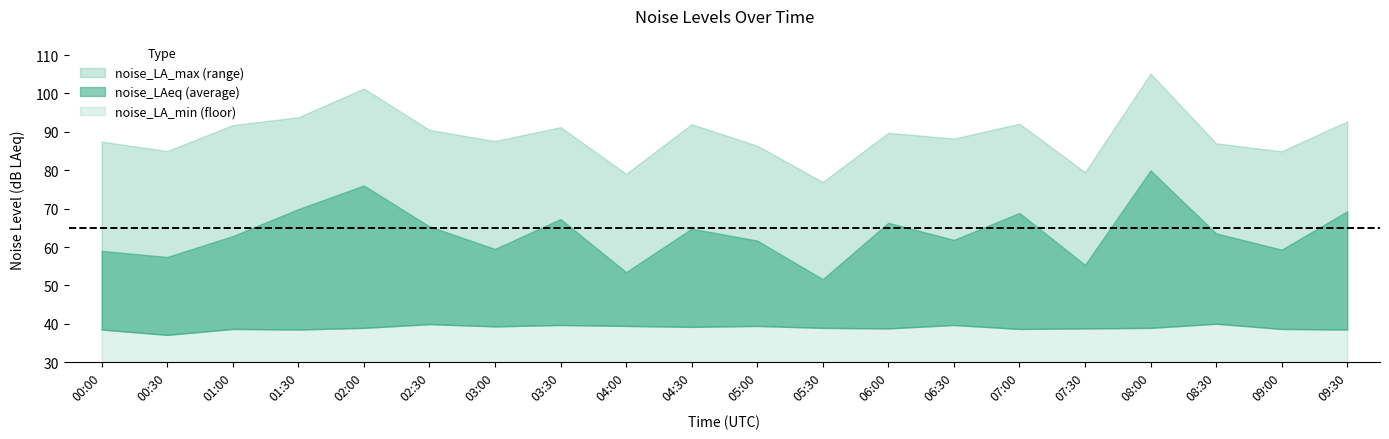

List the labels in order of noise_LAeq value, largest first.

08:00, 02:00, 01:30, 09:30, 07:00, 03:30, 06:00, 02:30, 04:30, 08:30, 01:00, 06:30, 05:00, 03:00, 09:00, 00:00, 00:30, 07:30, 04:00, 05:30